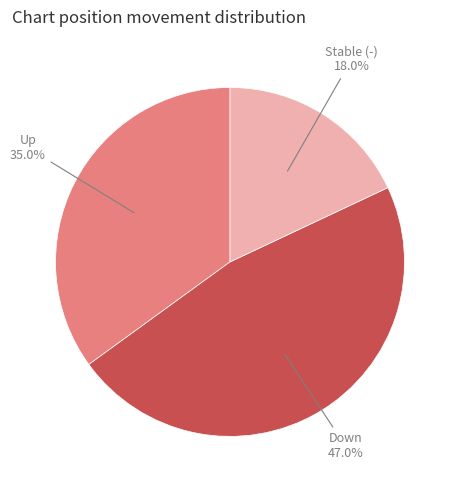

Is there any slice that represents more than half of the pie?

No